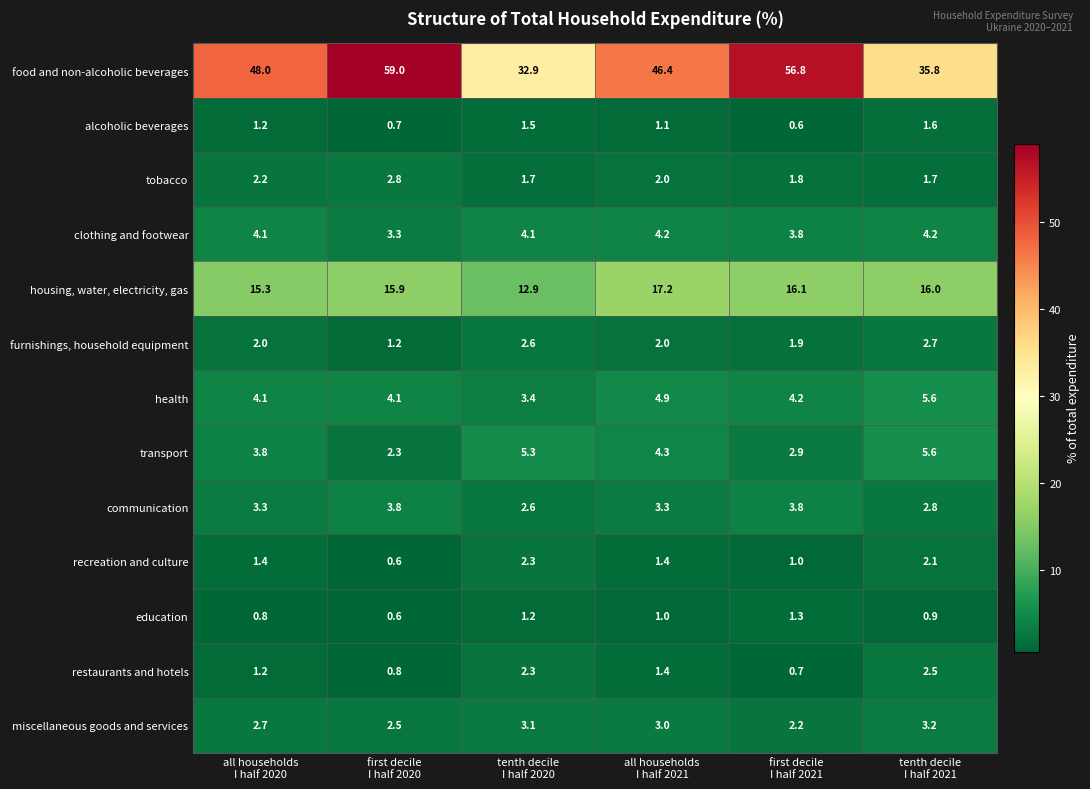

Which series has the largest range (max minus min)?

food and non-alcoholic beverages